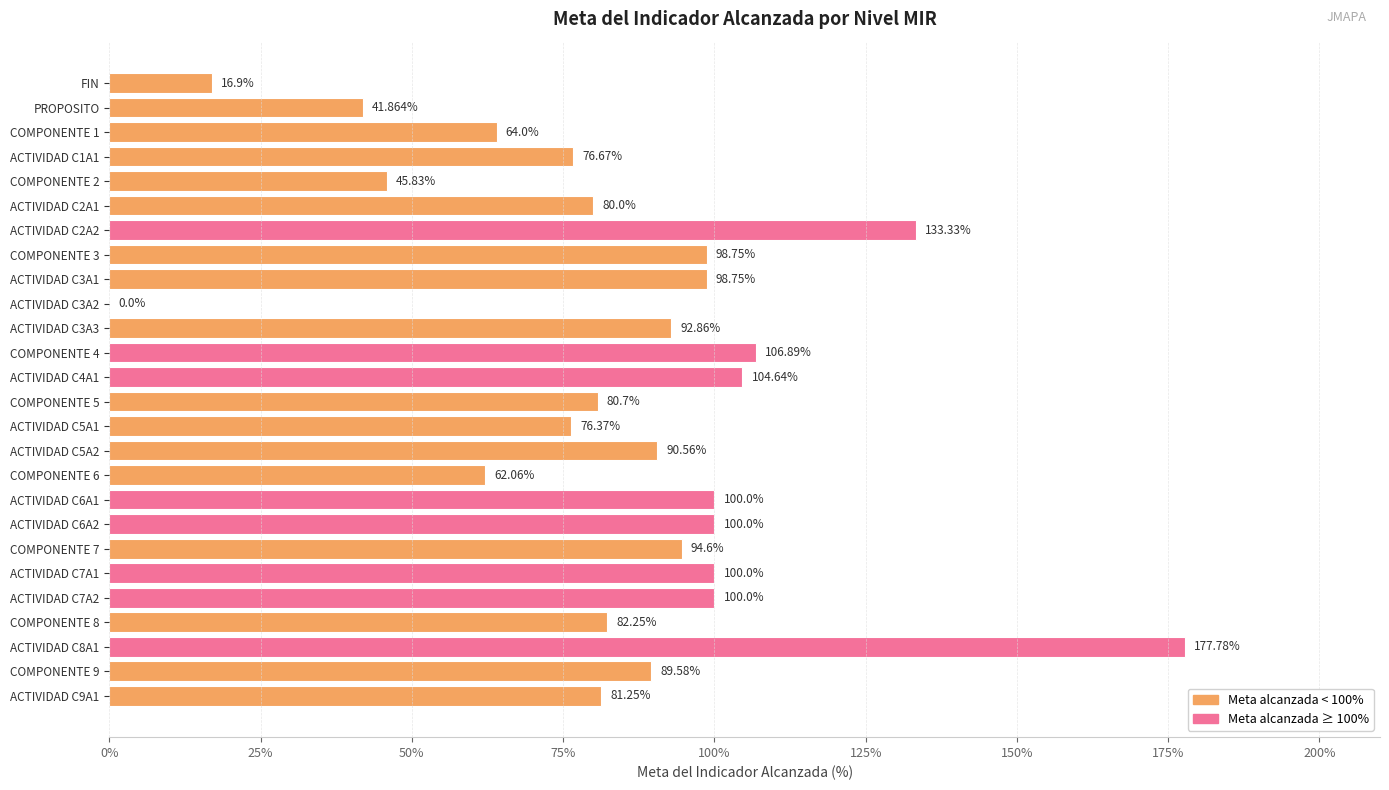

Between PROPOSITO and COMPONENTE 7, which is larger?

COMPONENTE 7